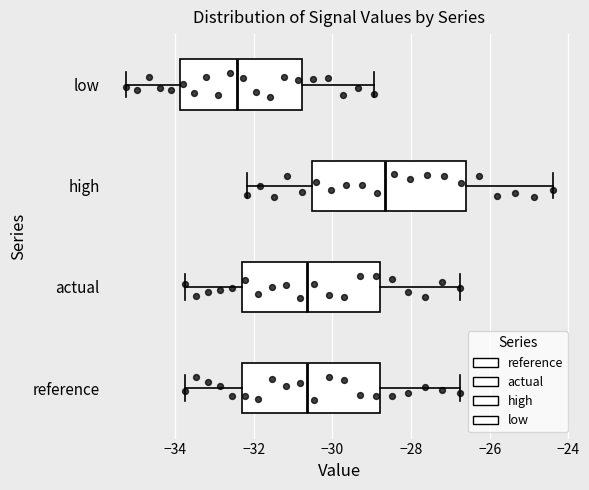

Where does the right whisker of the box for reference end on the x-axis? The values are not printed on the chart, so give them approximately, as read against the axis.

-26.8